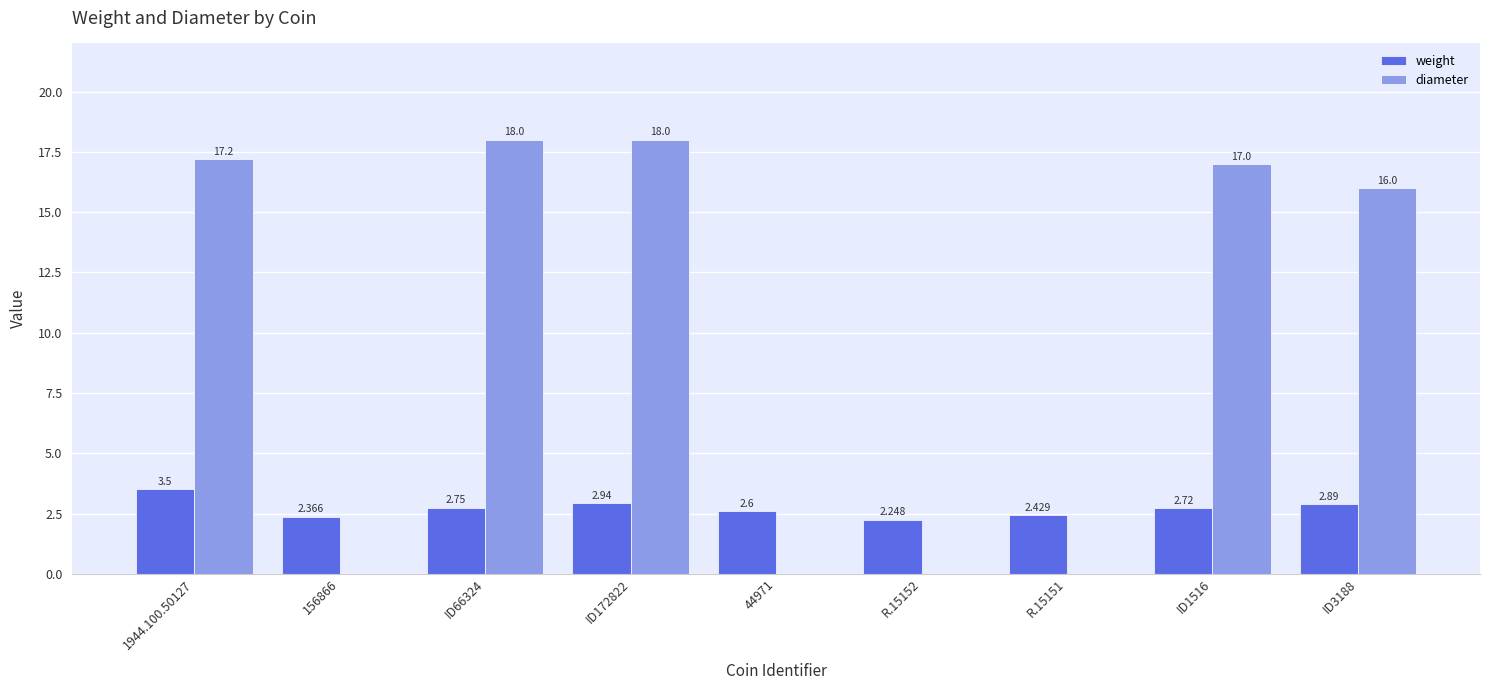

Is the value of diameter at R.15151 greater than the value of weight at 156866?

No